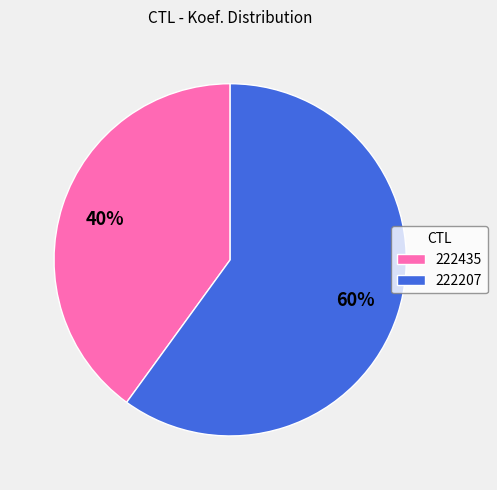

To the nearest percent, what is the difference between the 222435 and 222207 slice percentages?

20%